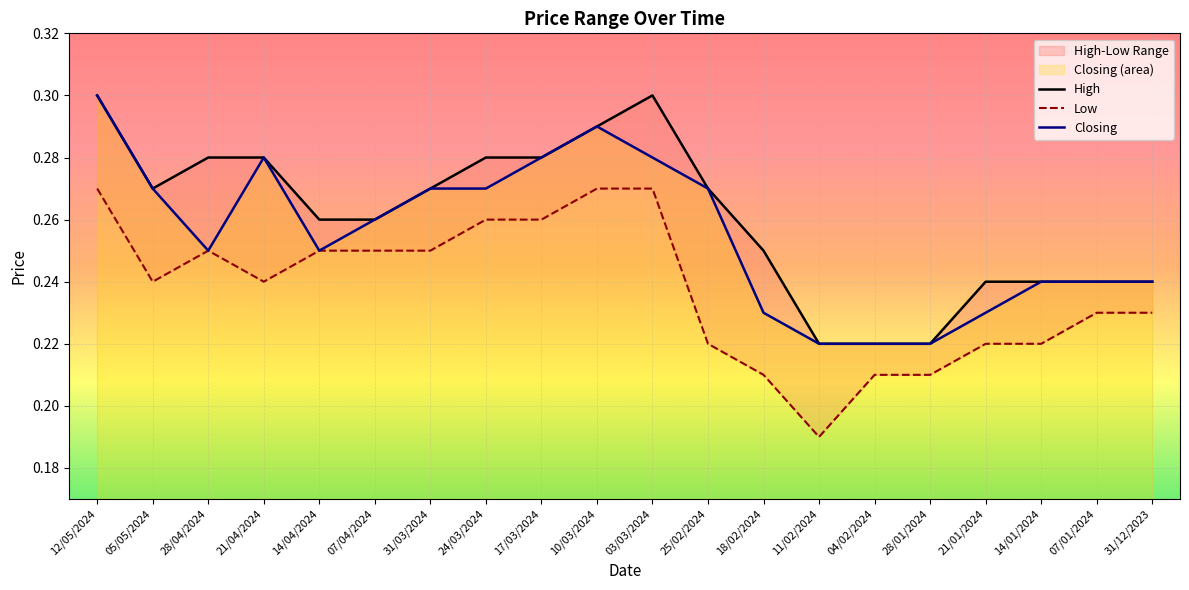

At which label does Low reach its minimum?

11/02/2024